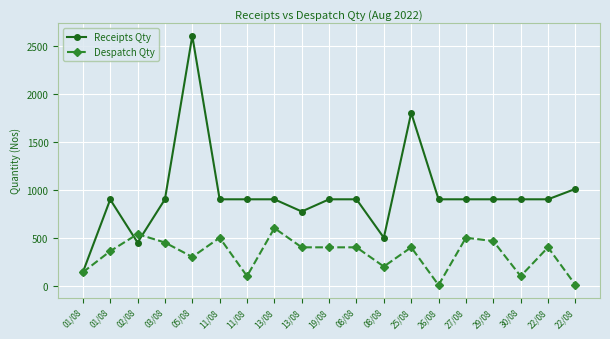

How many data points in Despatch Qty are less than 400?

8